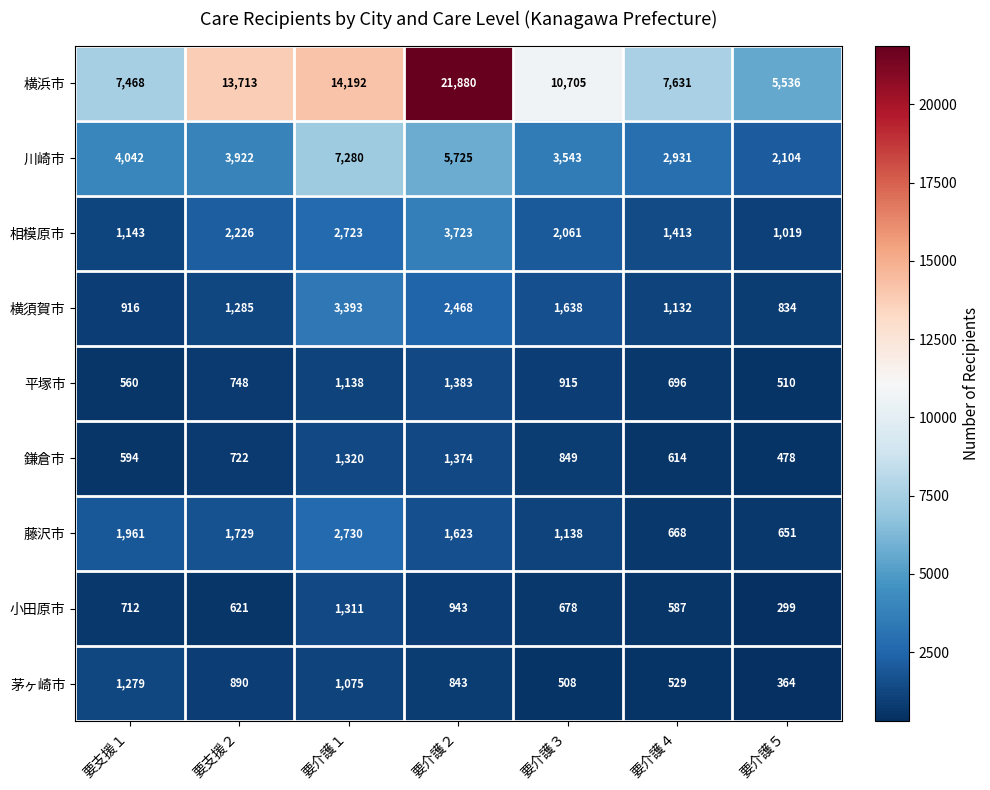

What is the total value across all series at 要介護１?

35162